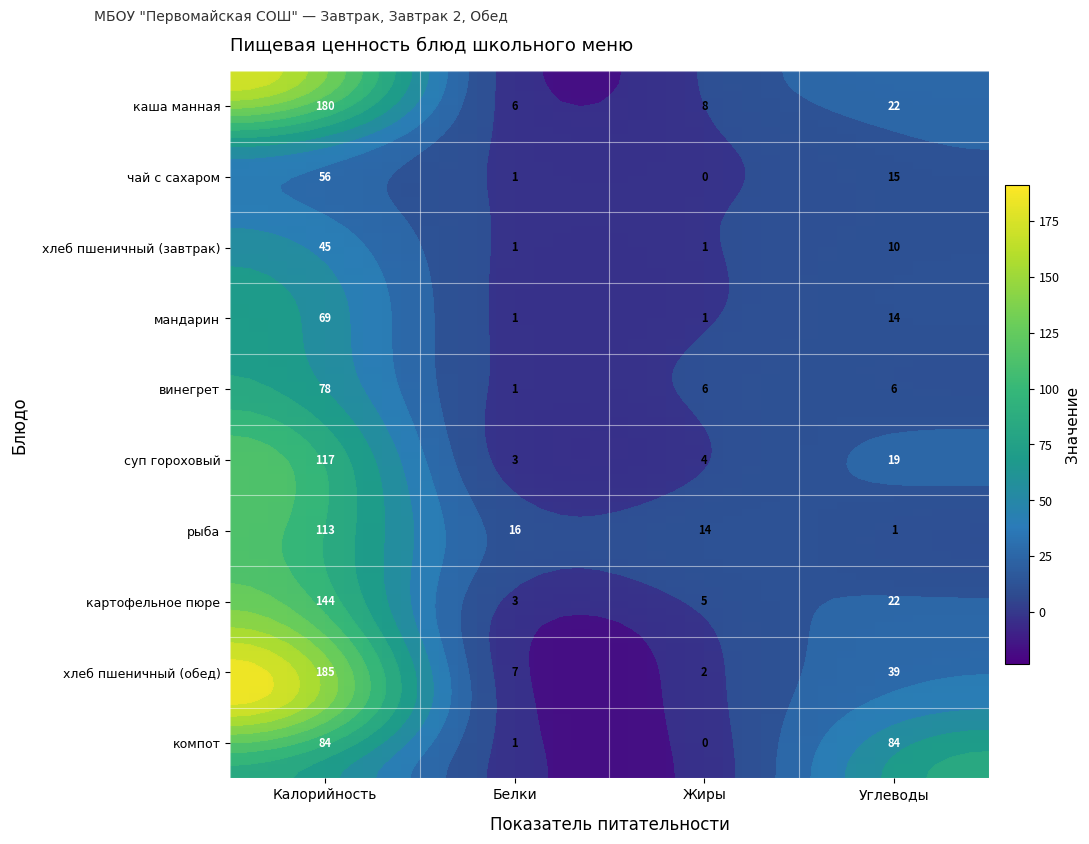

Rank the categories by каша манная value from highest to lowest.

Калорийность, Углеводы, Жиры, Белки